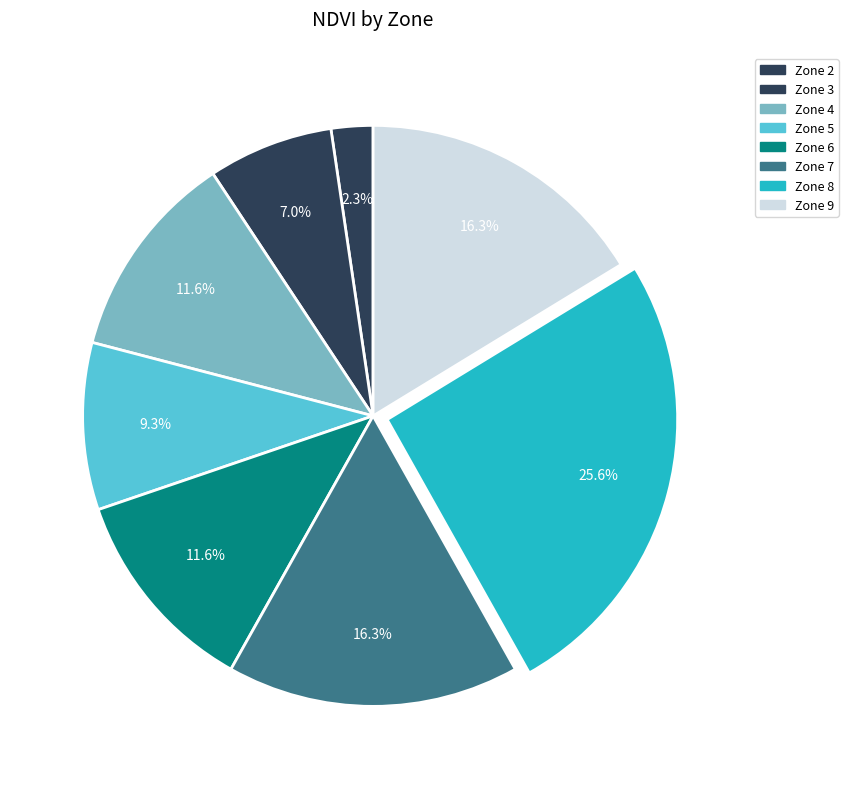

What percentage do Zone 9 and Zone 5 together represent?

25.6%